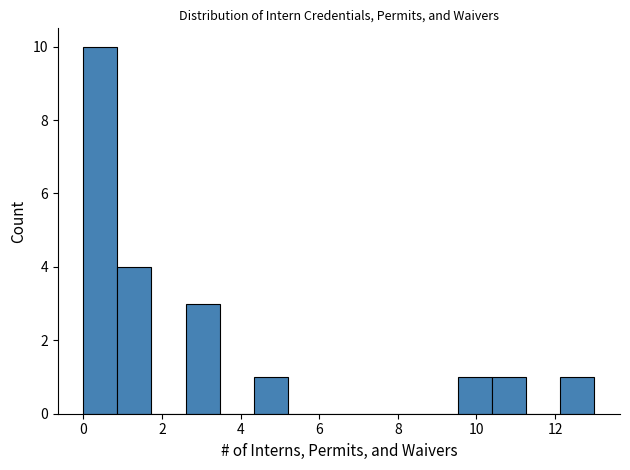

Reading left to right, list every bar in this chart as the range it spans on the x-axis followed by its height. Neither the bar edges nor the heights are printed on the chart, so give them approximately, as read against the axes.

0.0 to 0.8: 10
0.8 to 1.8: 4
1.8 to 2.6: 0
2.6 to 3.4: 3
3.4 to 4.4: 0
4.4 to 5.2: 1
5.2 to 6.0: 0
6.0 to 7.0: 0
7.0 to 7.8: 0
7.8 to 8.6: 0
8.6 to 9.6: 0
9.6 to 10.4: 1
10.4 to 11.2: 1
11.2 to 12.2: 0
12.2 to 13.0: 1